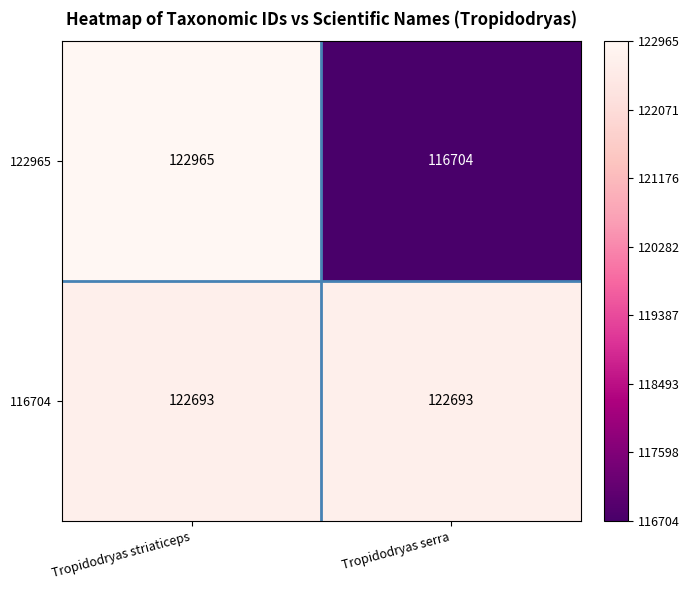

What is the difference between the highest and lowest values at Tropidodryas serra?

5989